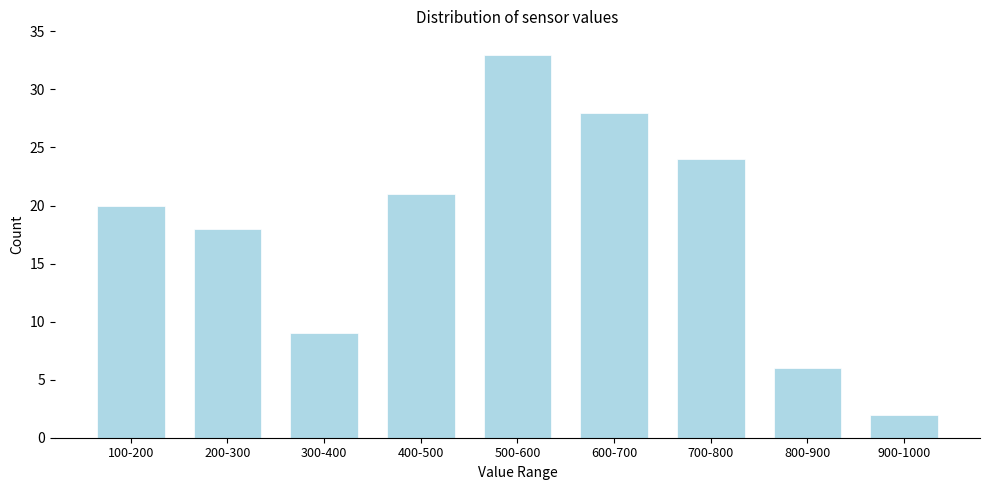

Reading left to right, transcribe all the data shown in this chart.

100-200=20	200-300=18	300-400=9	400-500=21	500-600=33	600-700=28	700-800=24	800-900=6	900-1000=2